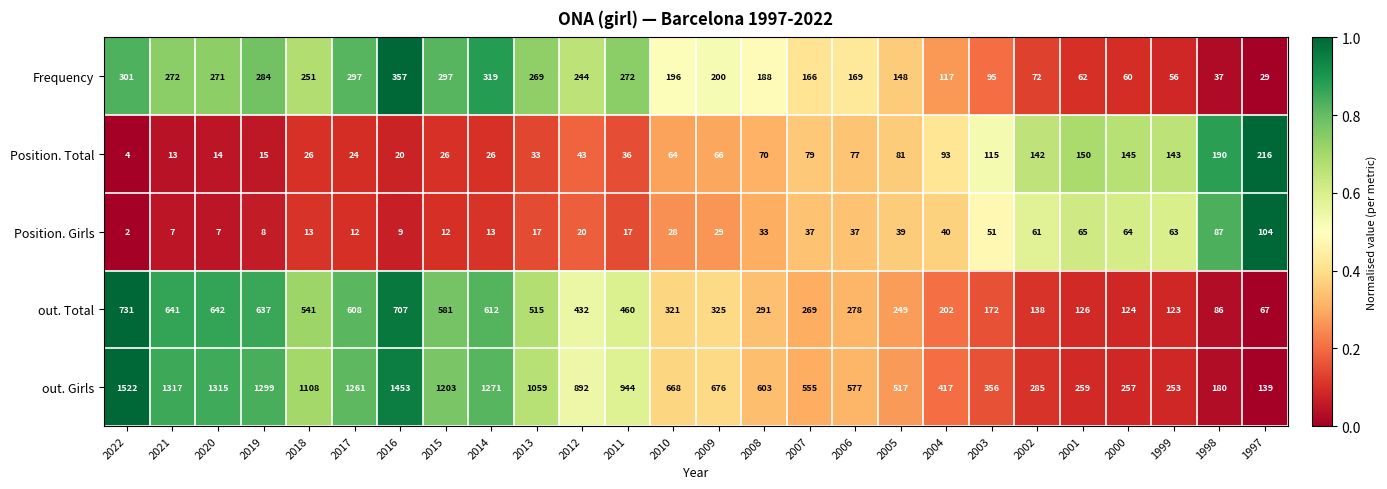

The value of Frequency at 2008 is 188. True or false?

True